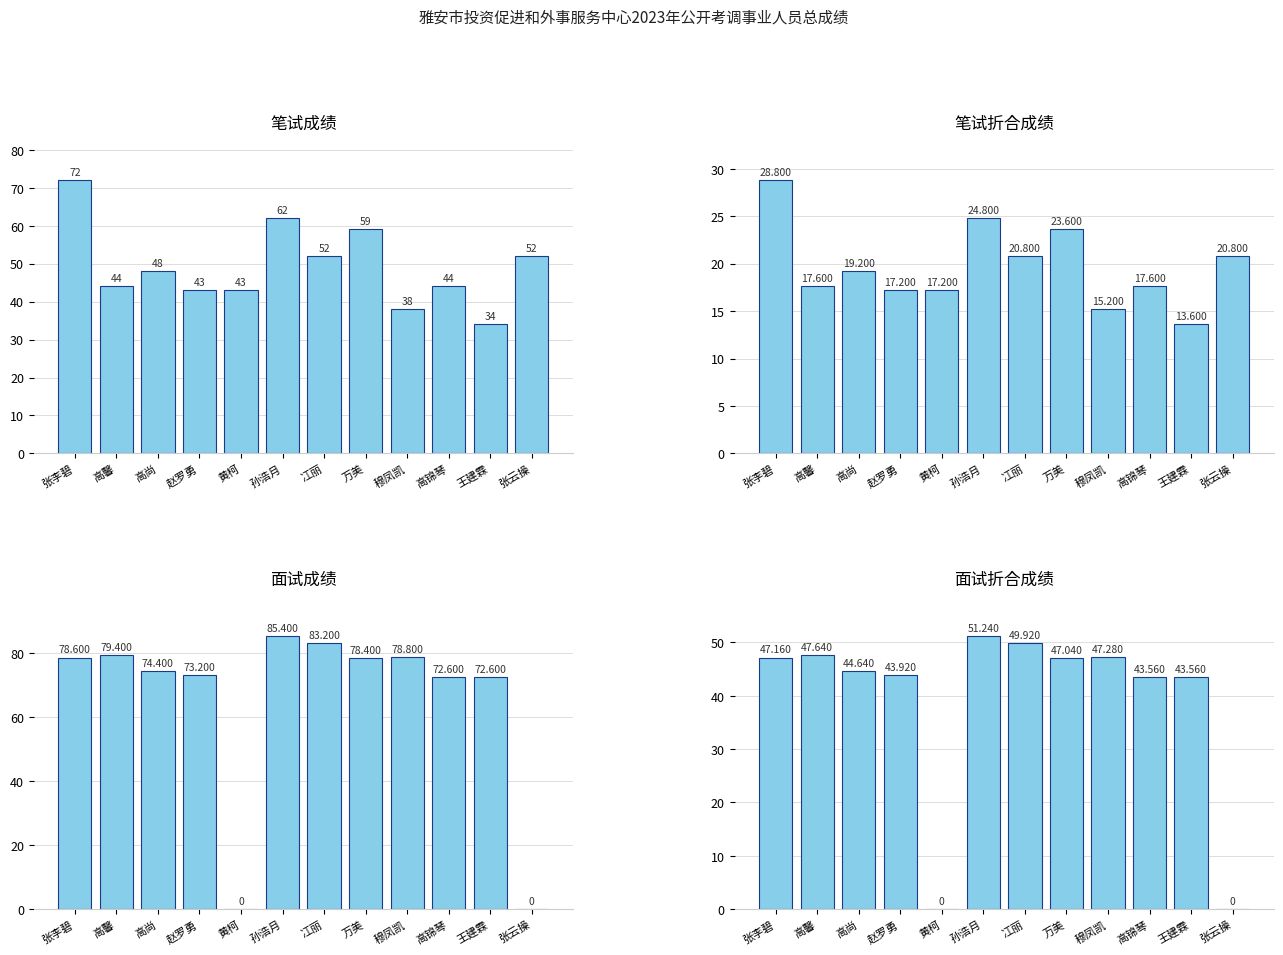

What are all the series names shown in the legend?

笔试成绩, 笔试折合成绩, 面试成绩, 面试折合成绩